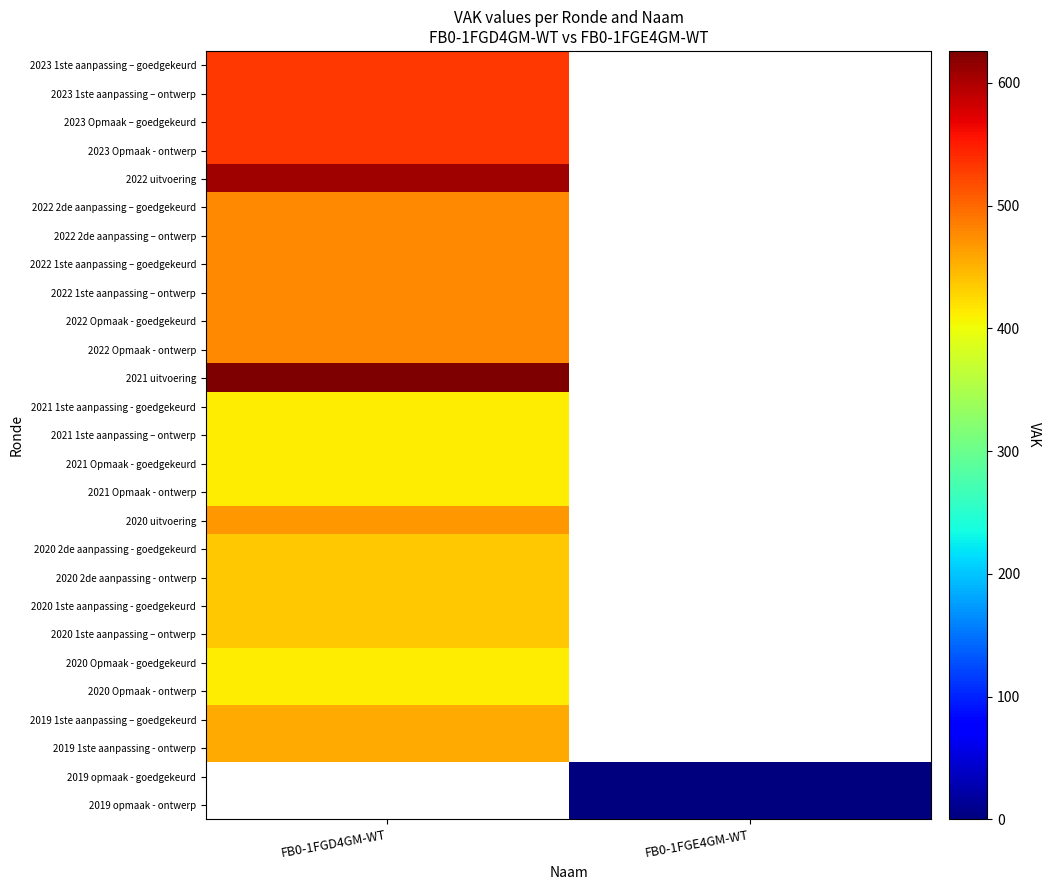

Where is 2022 1ste aanpassing – goedgekeurd nearest to the value 477?

FB0-1FGD4GM-WT